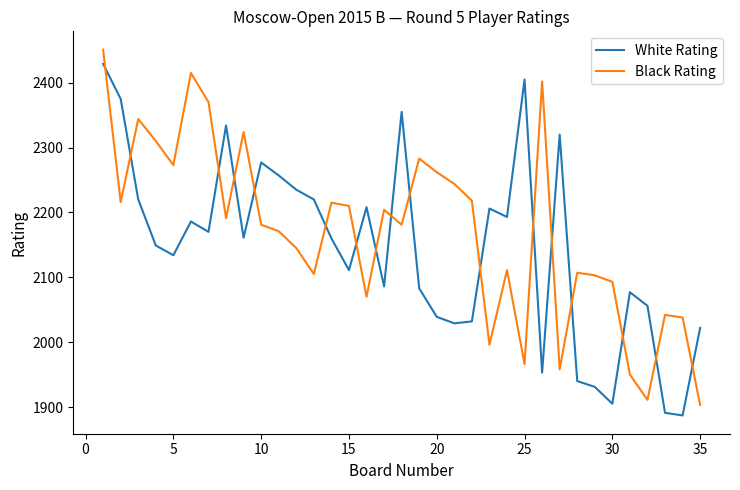

What is the minimum value shown in the chart?

1887